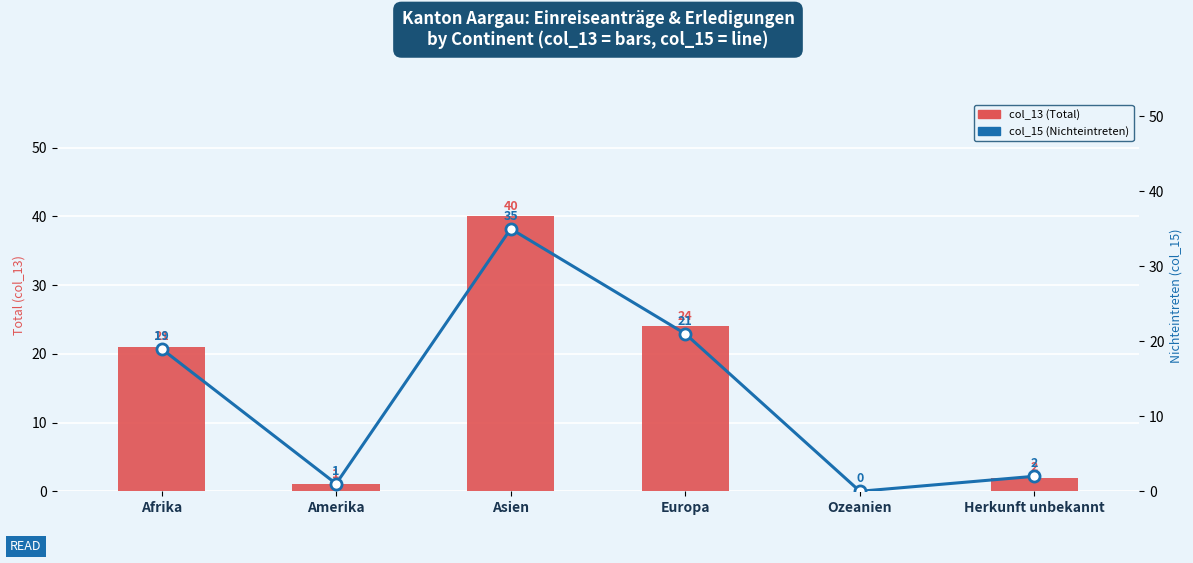

Reading right to left, list all the values displayed in this chart.

col_13 (Total): Herkunft unbekannt=2	Ozeanien=0	Europa=24	Asien=40	Amerika=1	Afrika=21
col_15 (Nichteintreten): Herkunft unbekannt=2	Ozeanien=0	Europa=21	Asien=35	Amerika=1	Afrika=19